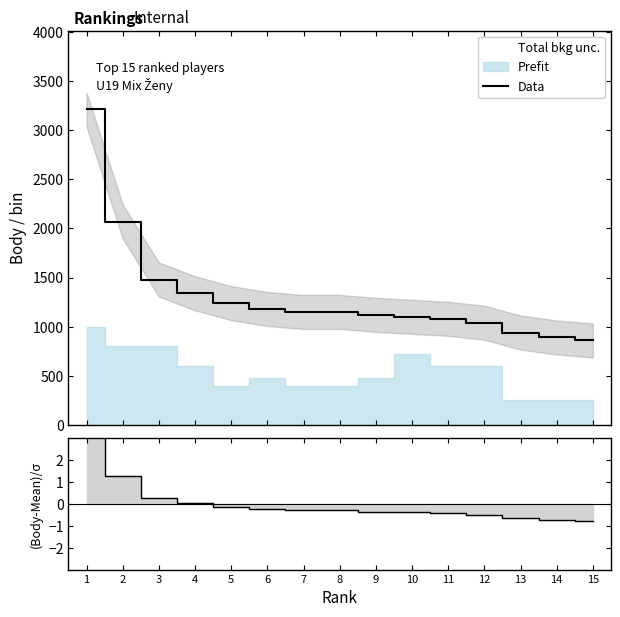

What is the value of the (Body-Mean)/σ point at the 12th from the left?

-0.5